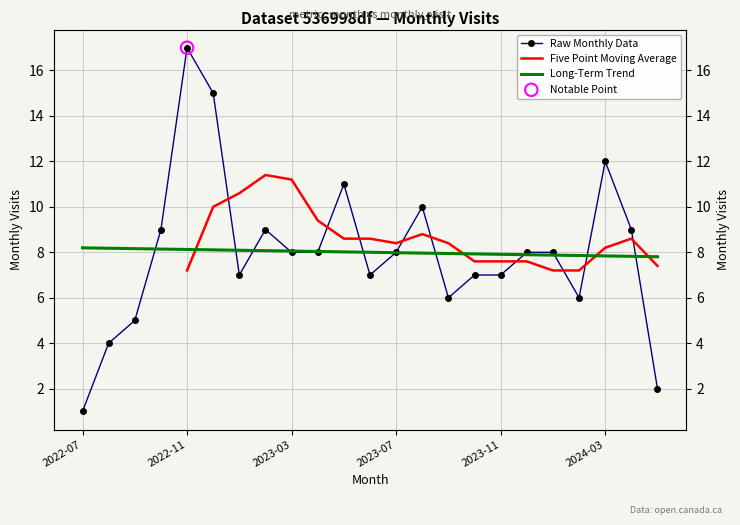

Which series reaches the minimum Y coordinate?

Raw Monthly Data